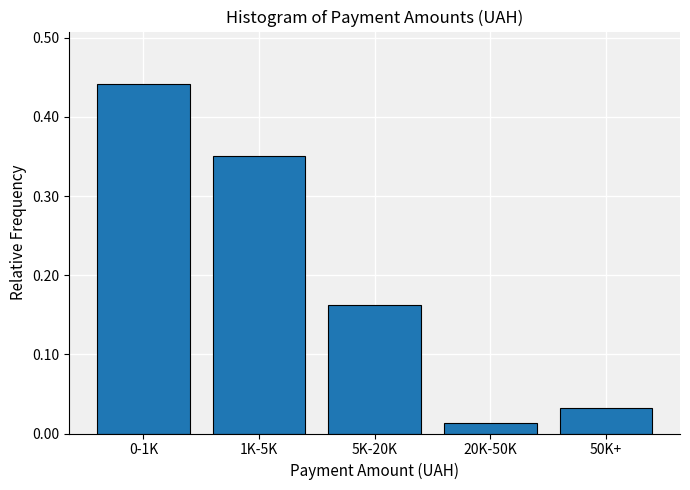

At which label is the value closest to 0?

20K-50K